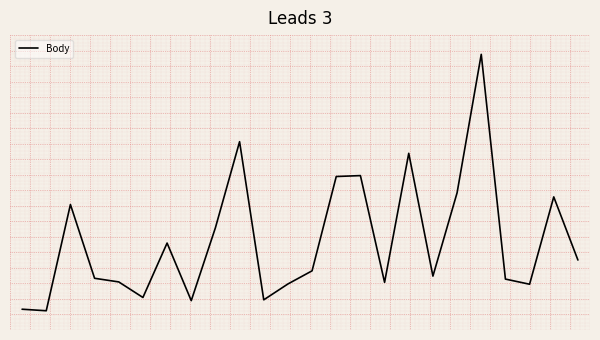

Reading left to right, list all the values displayed in this chart.

-1.1	-1.1	0.6	-0.6	-0.6	-0.9	-0.0	-0.9	0.2	1.5	-0.9	-0.7	-0.5	1.0	1.0	-0.6	1.4	-0.5	0.7	2.9	-0.6	-0.7	0.7	-0.3